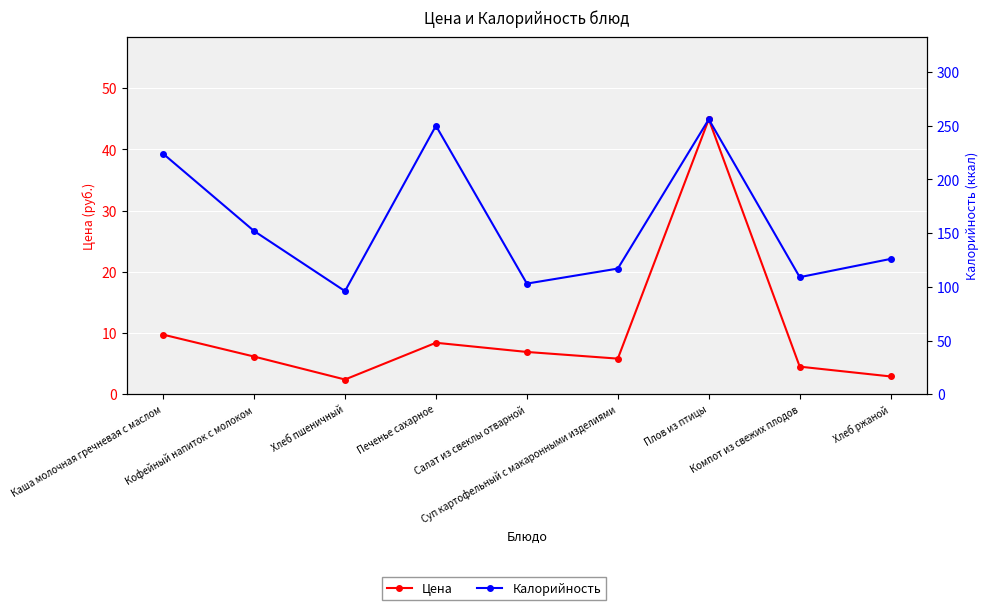

At how many categories does at least one series exceed 205?

3